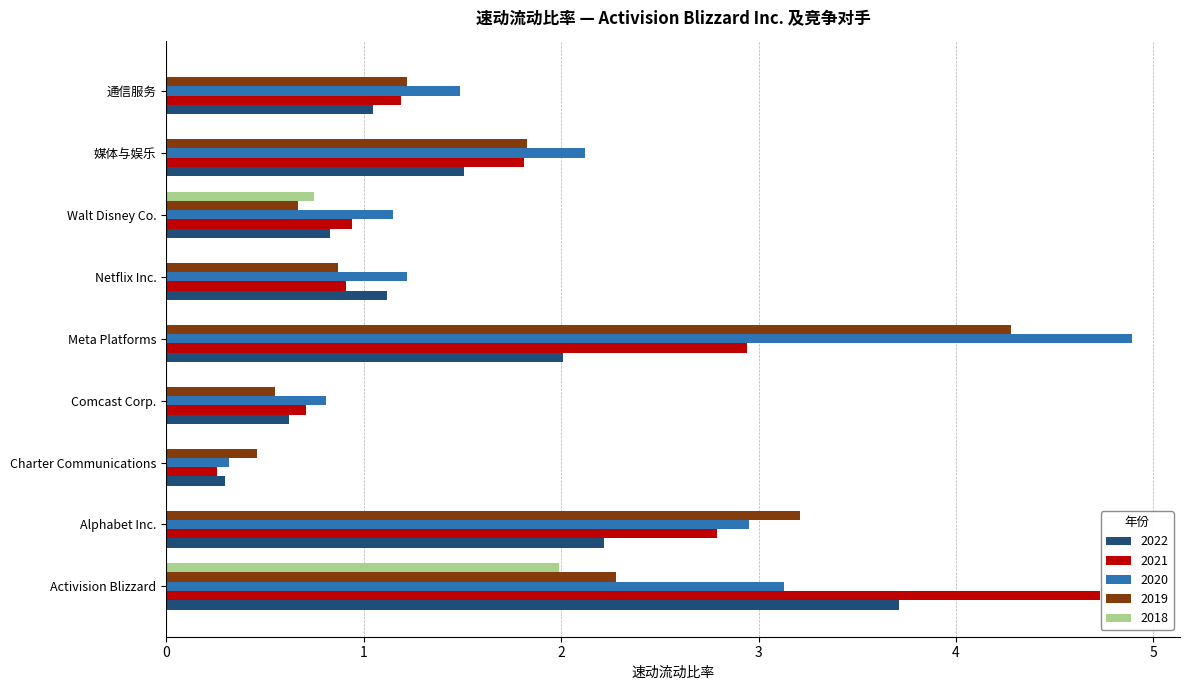

Is the value of 2018 at Comcast Corp. greater than the value of 2022 at Netflix Inc.?

No